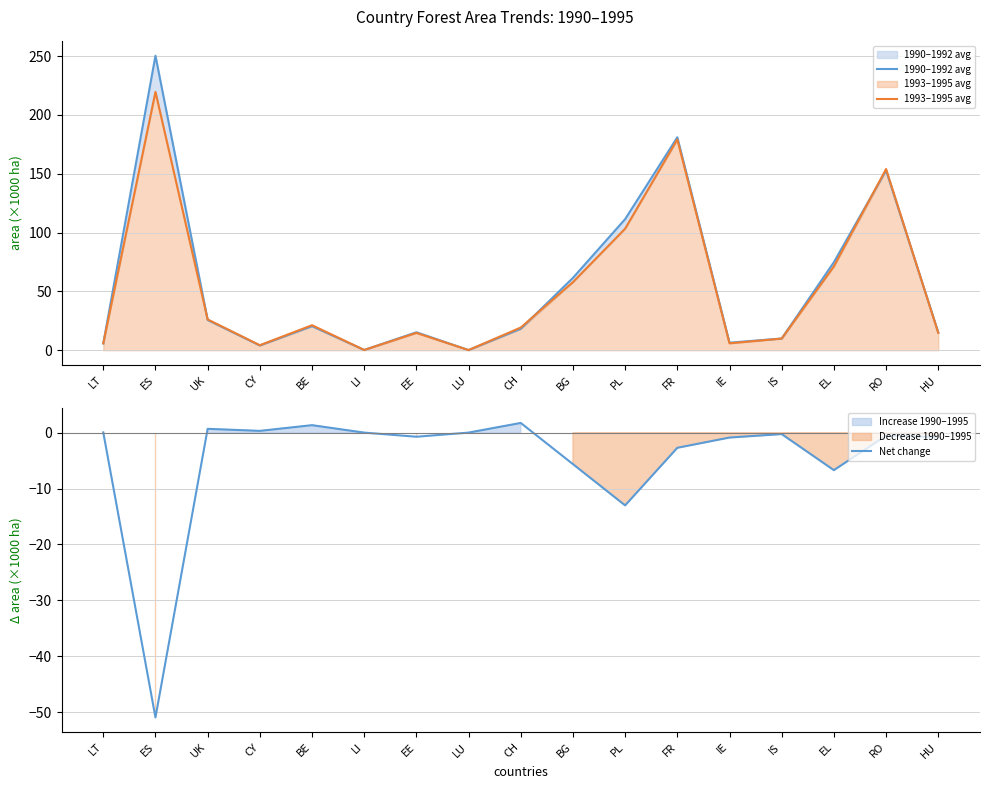

Reading right to left, what are all the values shown in this chart?

1990–1992 avg: HU=15.2	RO=152.8	EL=74.8	IS=10.0	IE=6.4	FR=181.0	PL=111.4	BG=61.5	CH=18.2	LU=0.1	EE=15.2	LI=0.2	BE=20.4	CY=4.0	UK=25.7	ES=250.3	LT=5.8
1993–1995 avg: HU=14.7	RO=154.0	EL=71.3	IS=9.9	IE=5.9	FR=179.1	PL=103.3	BG=57.9	CH=19.3	LU=0.1	EE=14.7	LI=0.2	BE=21.3	CY=4.3	UK=26.2	ES=219.6	LT=5.9
Net change: HU=-0.8	RO=-0.5	EL=-6.7	IS=-0.3	IE=-0.9	FR=-2.7	PL=-13.0	BG=-5.6	CH=1.7	LU=0.0	EE=-0.7	LI=0.0	BE=1.3	CY=0.3	UK=0.7	ES=-51.0	LT=0.1